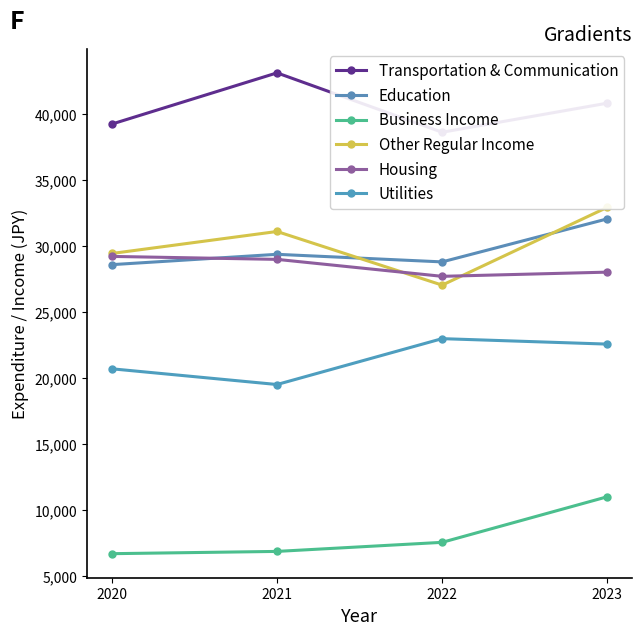

What is the difference between the Other Regular Income values at 2020 and 2023?

3492